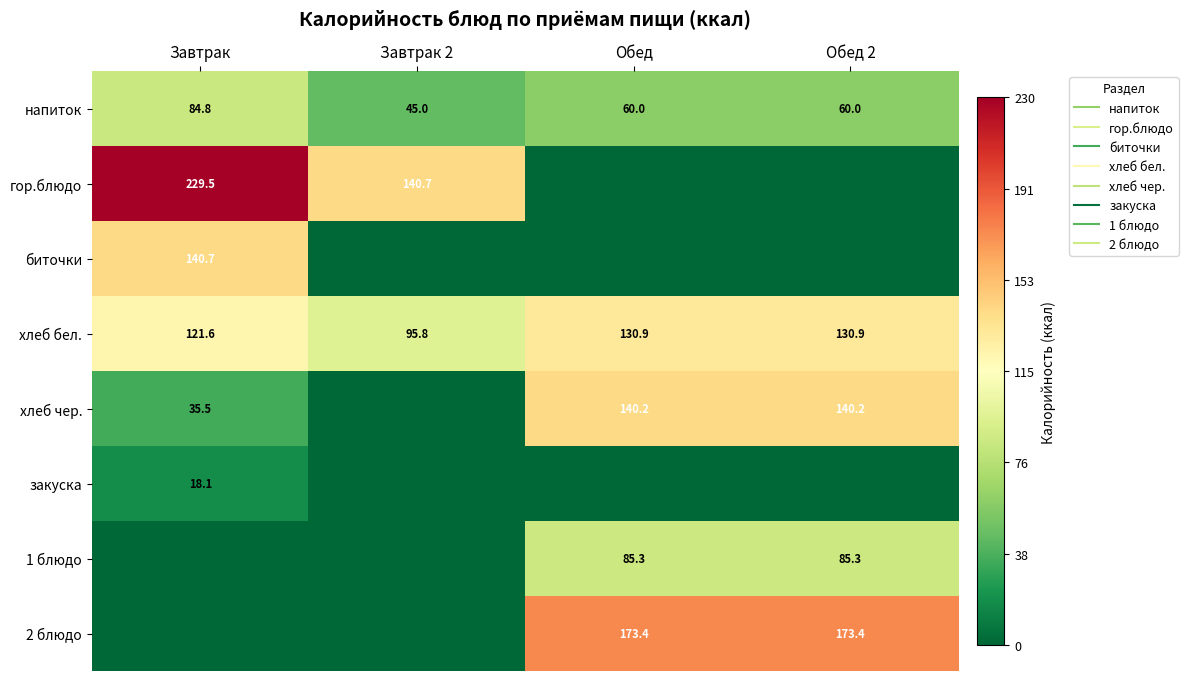

List the series in order of their peak value, highest first.

гор.блюдо, 2 блюдо, биточки, хлеб чер., хлеб бел., 1 блюдо, напиток, закуска